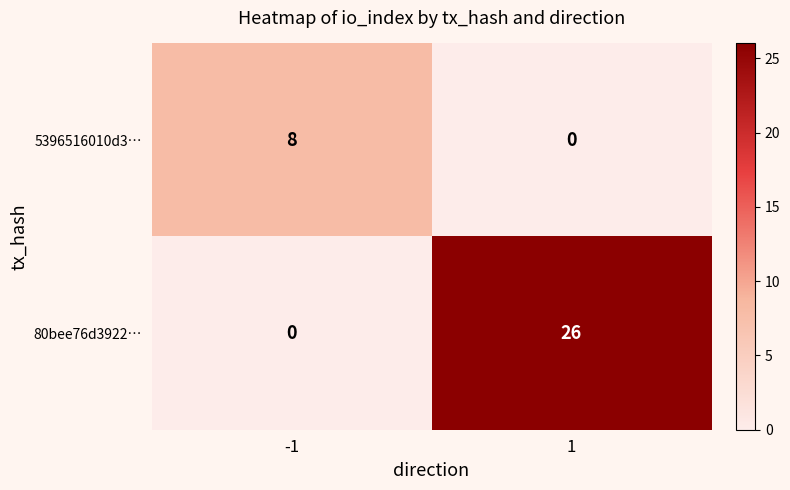

Reading right to left, transcribe all the data shown in this chart.

5396516010d3…: 1=0	-1=8
80bee76d3922…: 1=26	-1=0